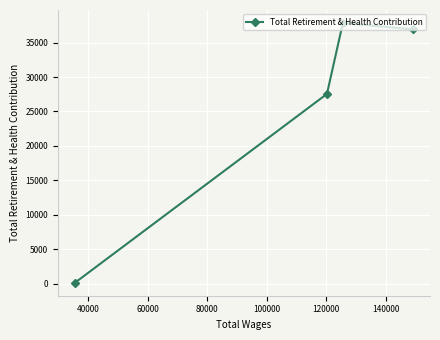

What is the greatest value displayed?

37847